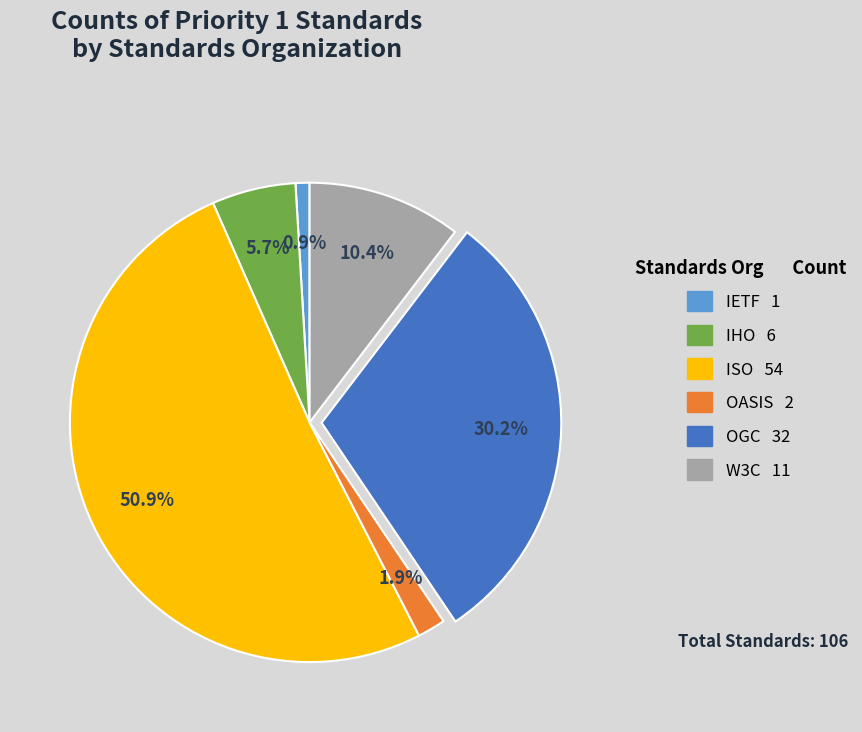

Which slice is the largest?

ISO